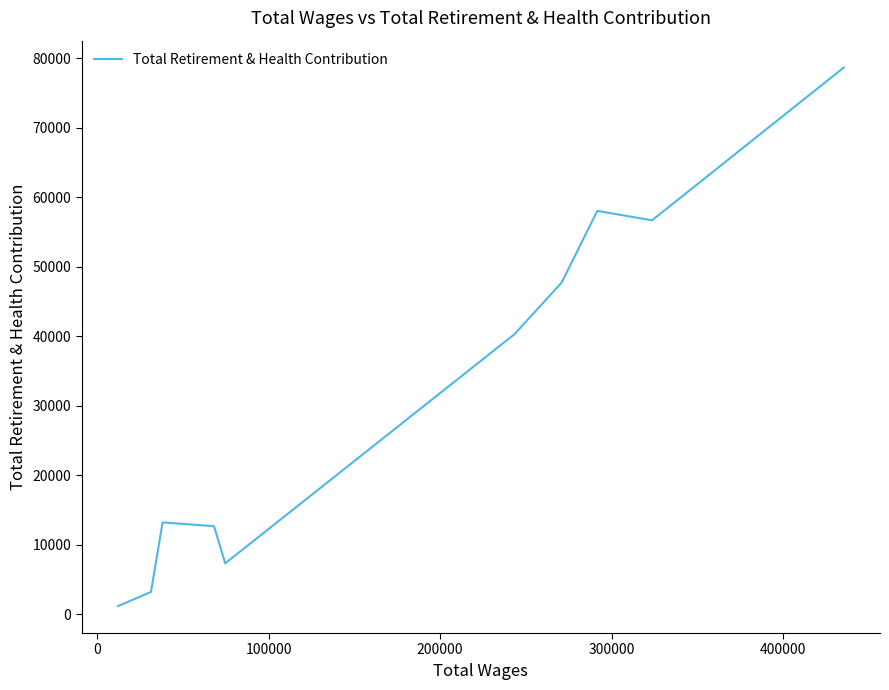

What is the maximum value shown in the chart?

78641